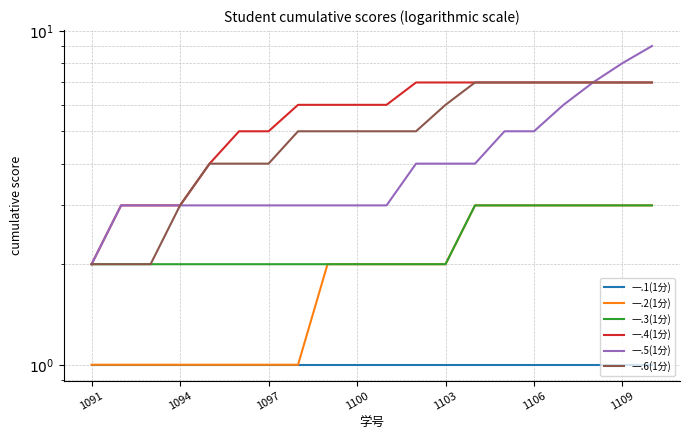

What is the difference between the highest and lowest values at 14?

6